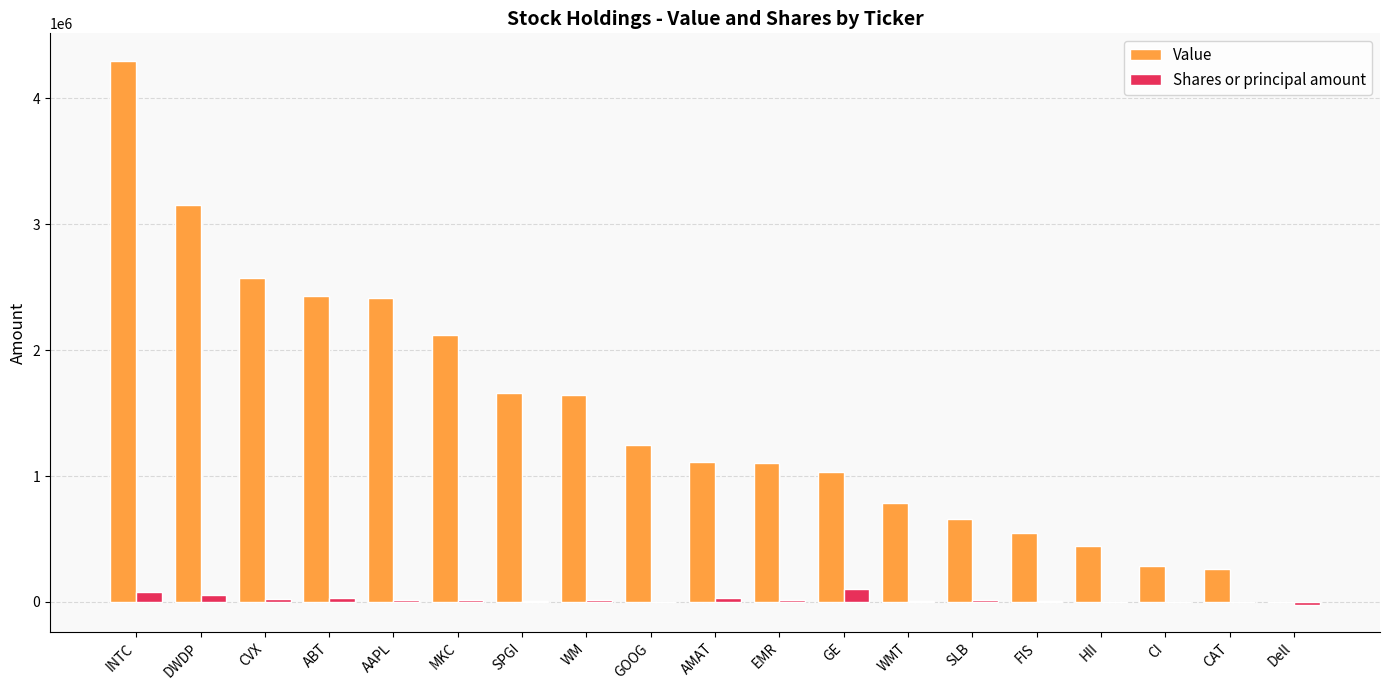

What is the sum of all Value values?

27781000